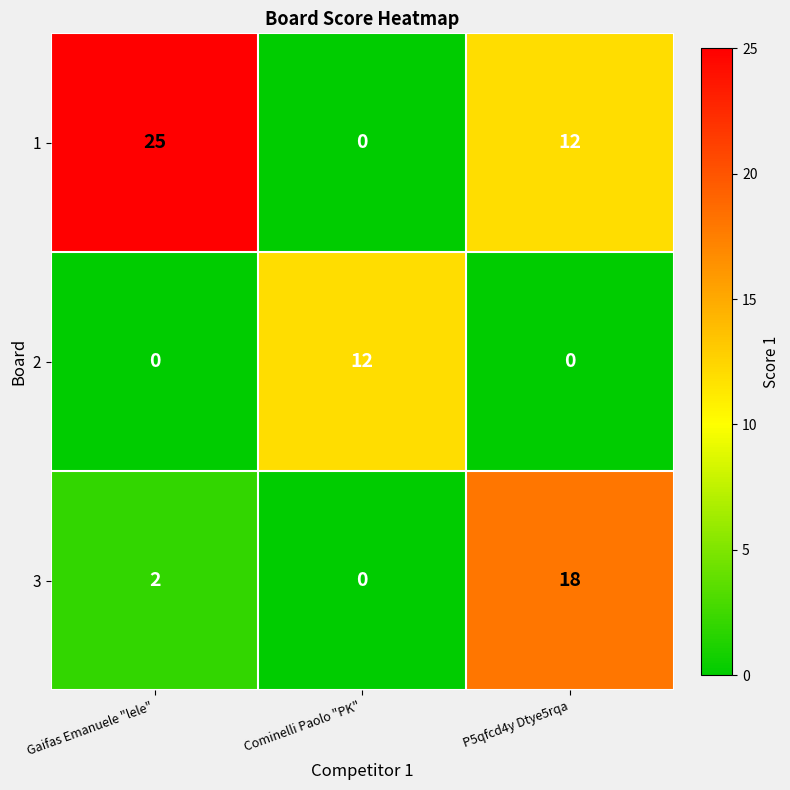

What is the sum of the 1 values at Cominelli Paolo "PK" and Gaifas Emanuele "lele"?

25